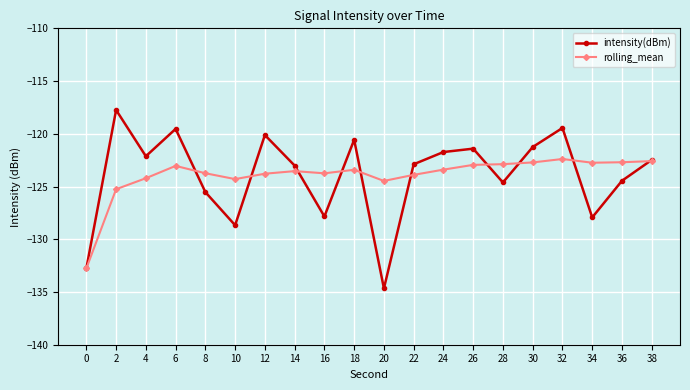

How many series are shown in this chart?

2